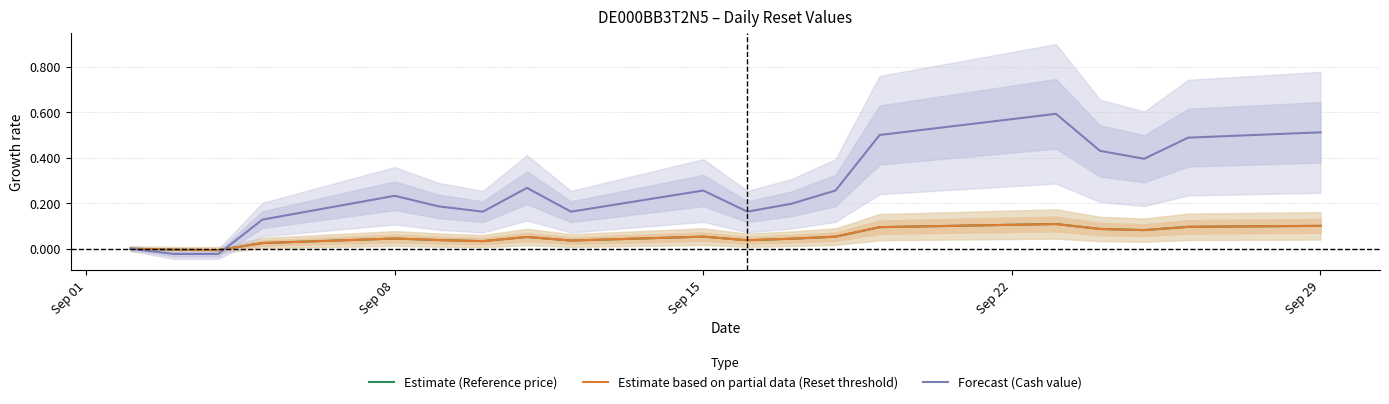

Is it true that Forecast (Cash value) equals 0.4 at Sep 08?

False